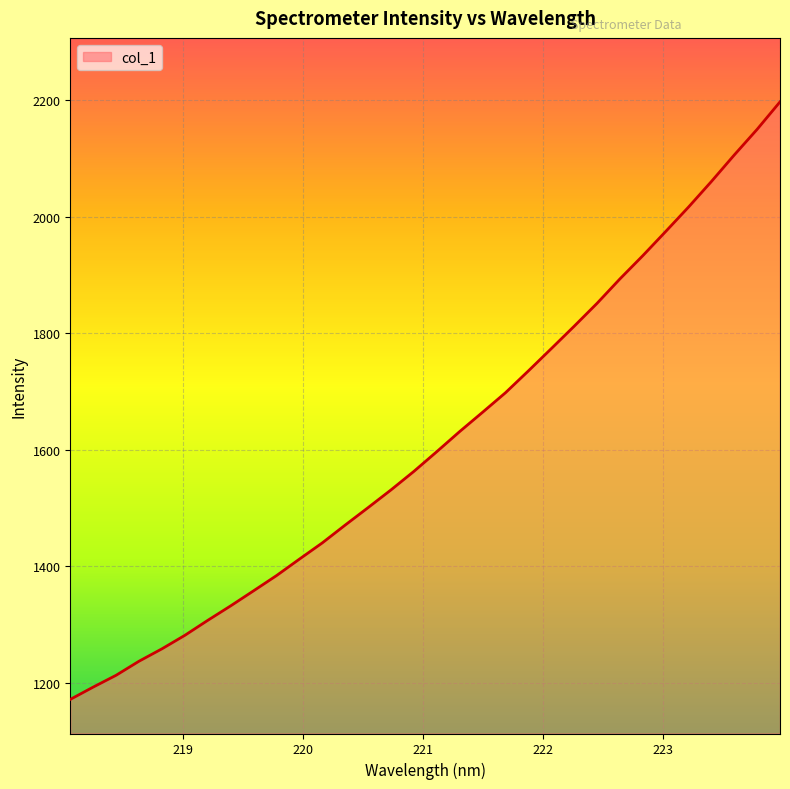

Does the chart have visible grid lines?

Yes